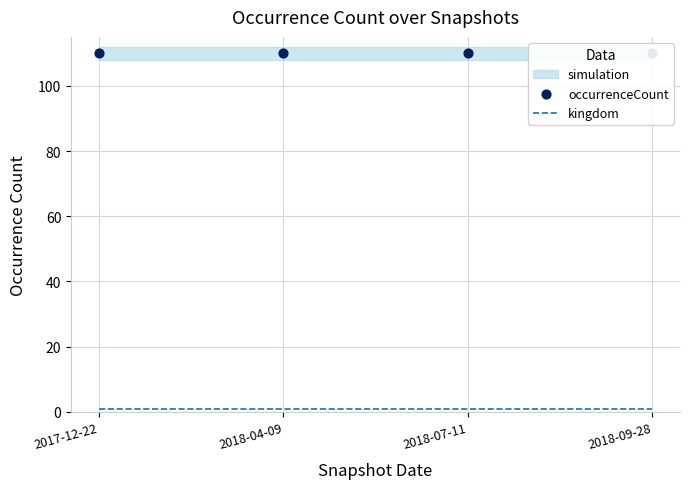

At how many categories does at least one series exceed 6?

4